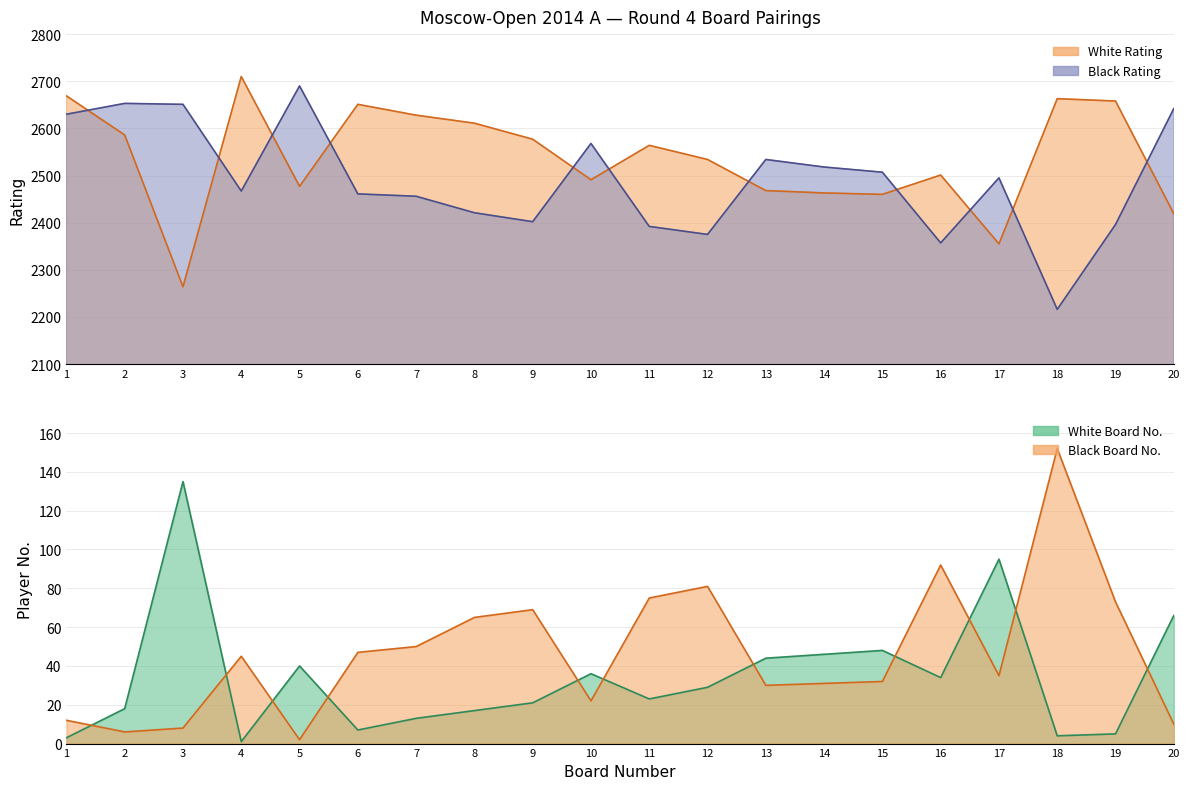

How many intersections are there between White Rating and Black Rating?

11